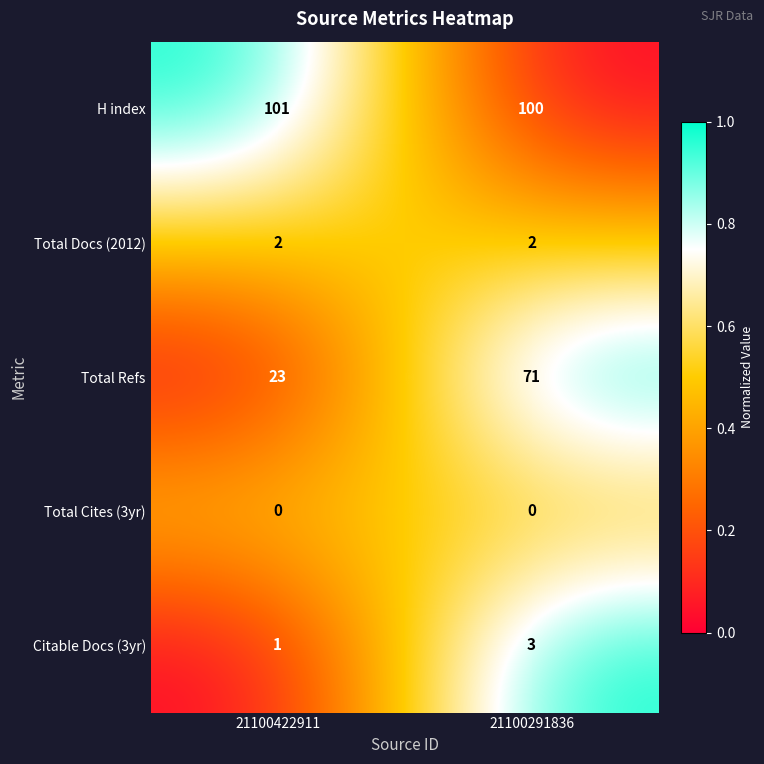

What is the sum of the Total Docs (2012) values at 21100422911 and 21100291836?

4